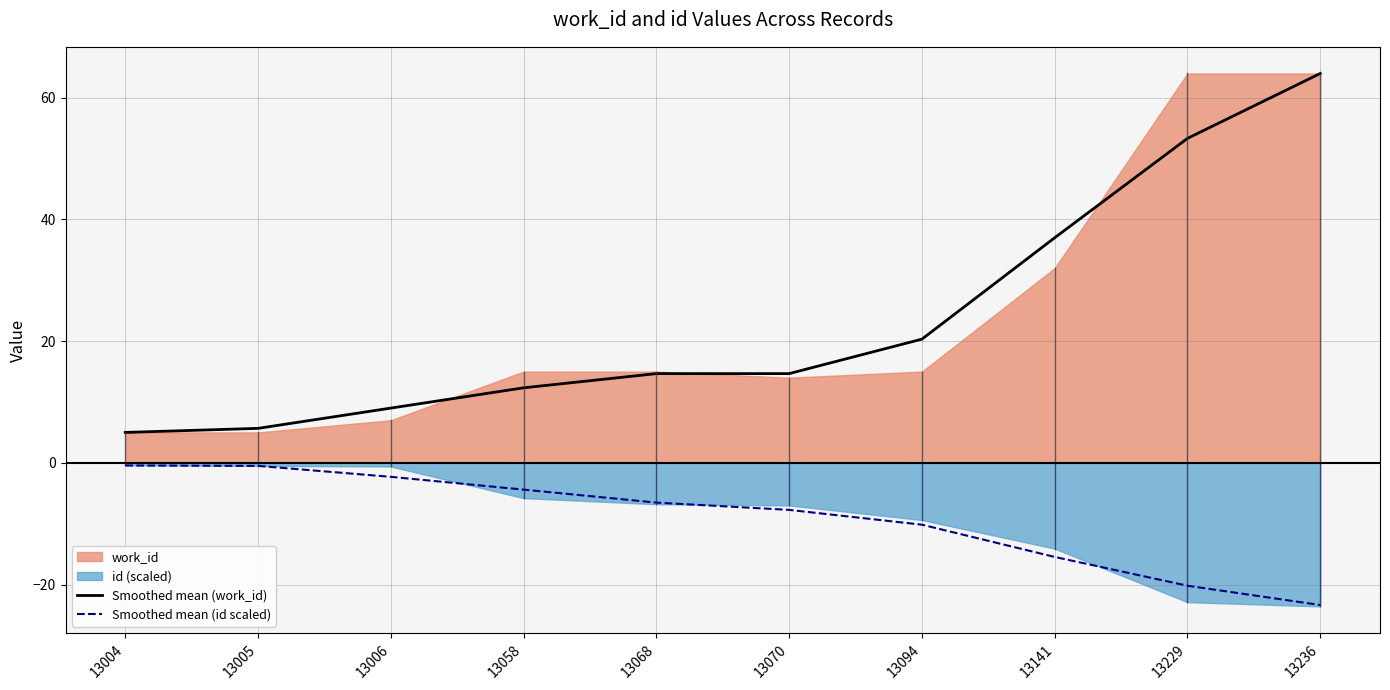

Is it true that Smoothed mean (id scaled) equals -7.7 at 13070?

True